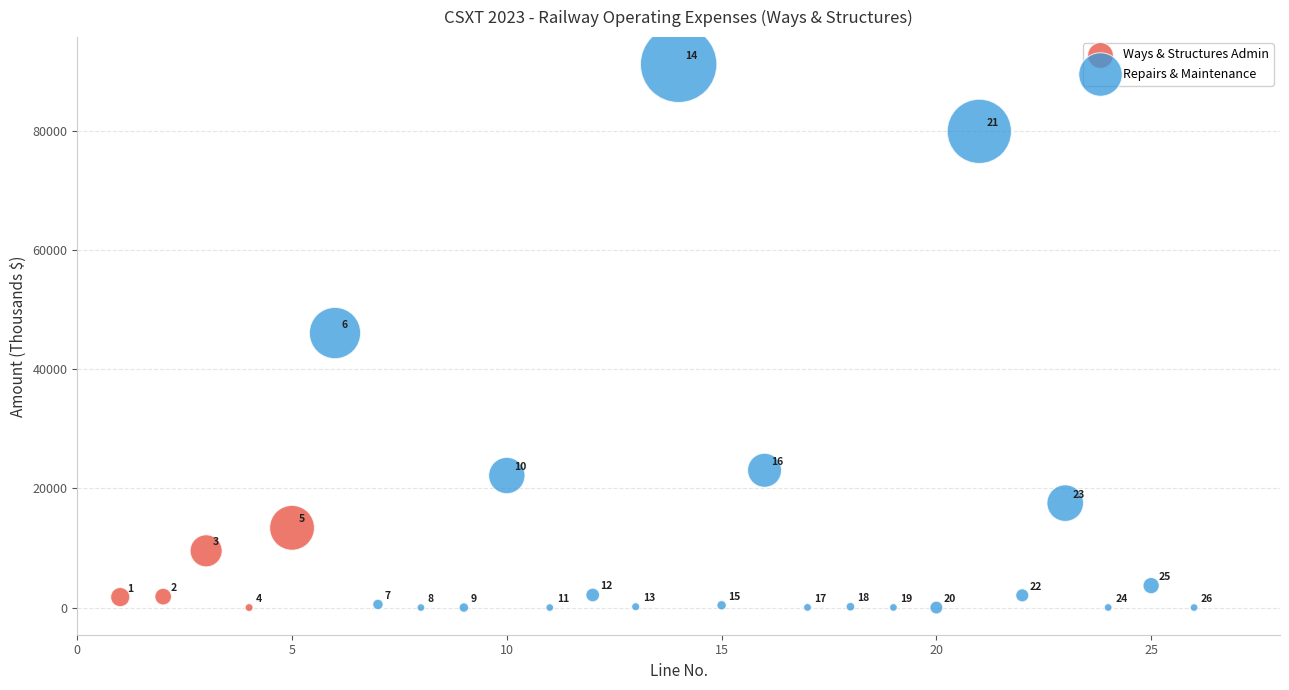

Which series reaches the maximum Y coordinate?

Repairs & Maintenance